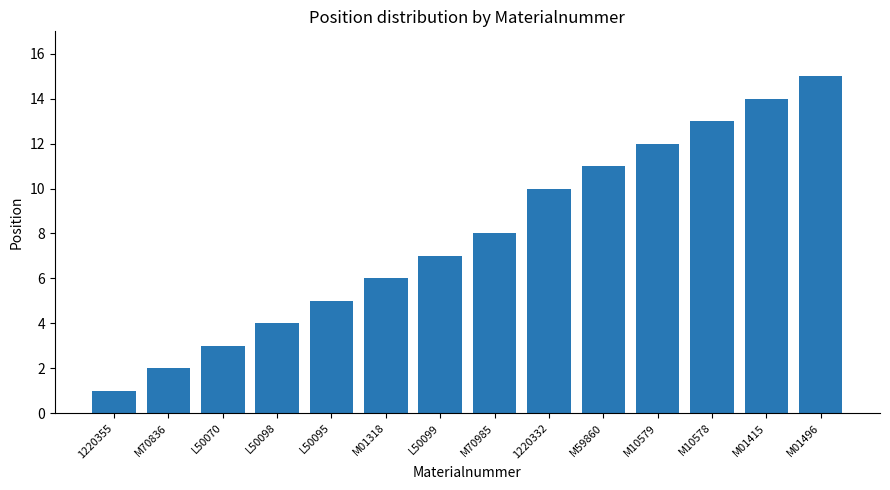

Approximately how many times larger is the value at M70836 compared to M10578?

0.2